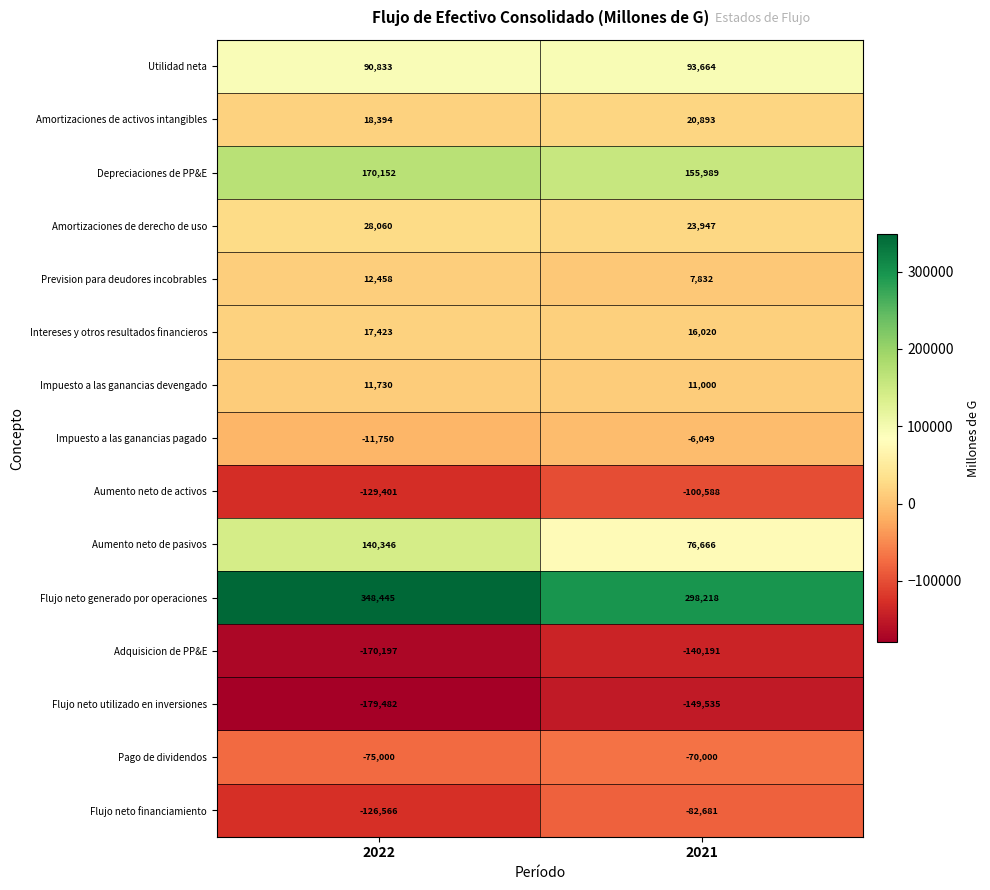

The Pago de dividendos series shows -75000 at 2022. True or false?

True